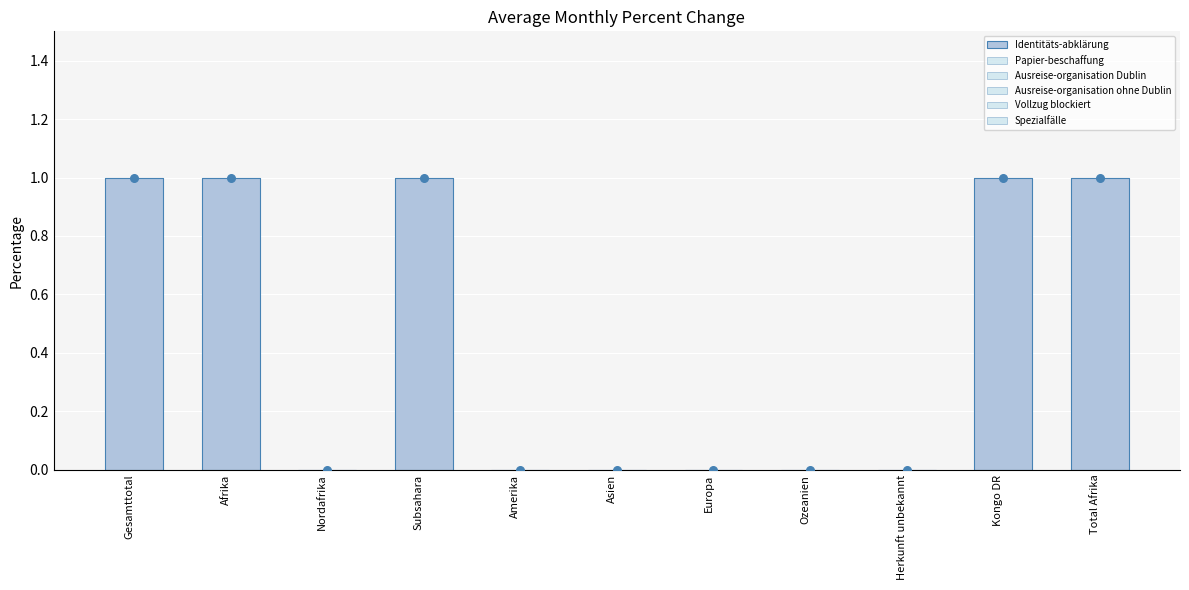

At how many categories does at least one series exceed 0?

5